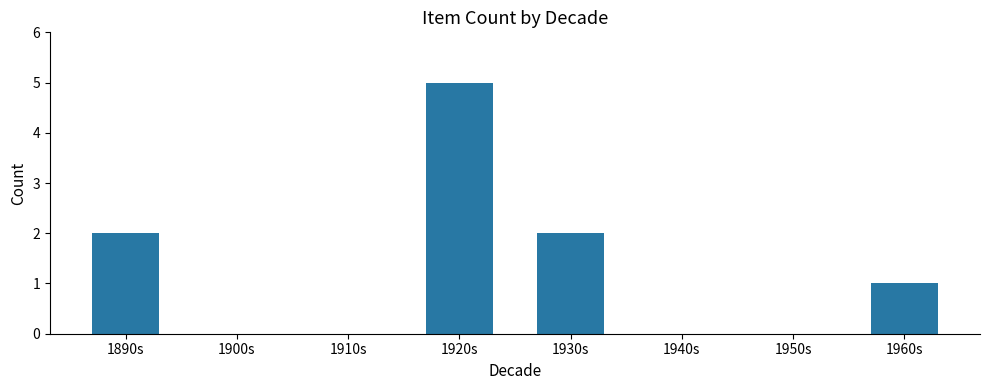

How many series are shown in this chart?

1